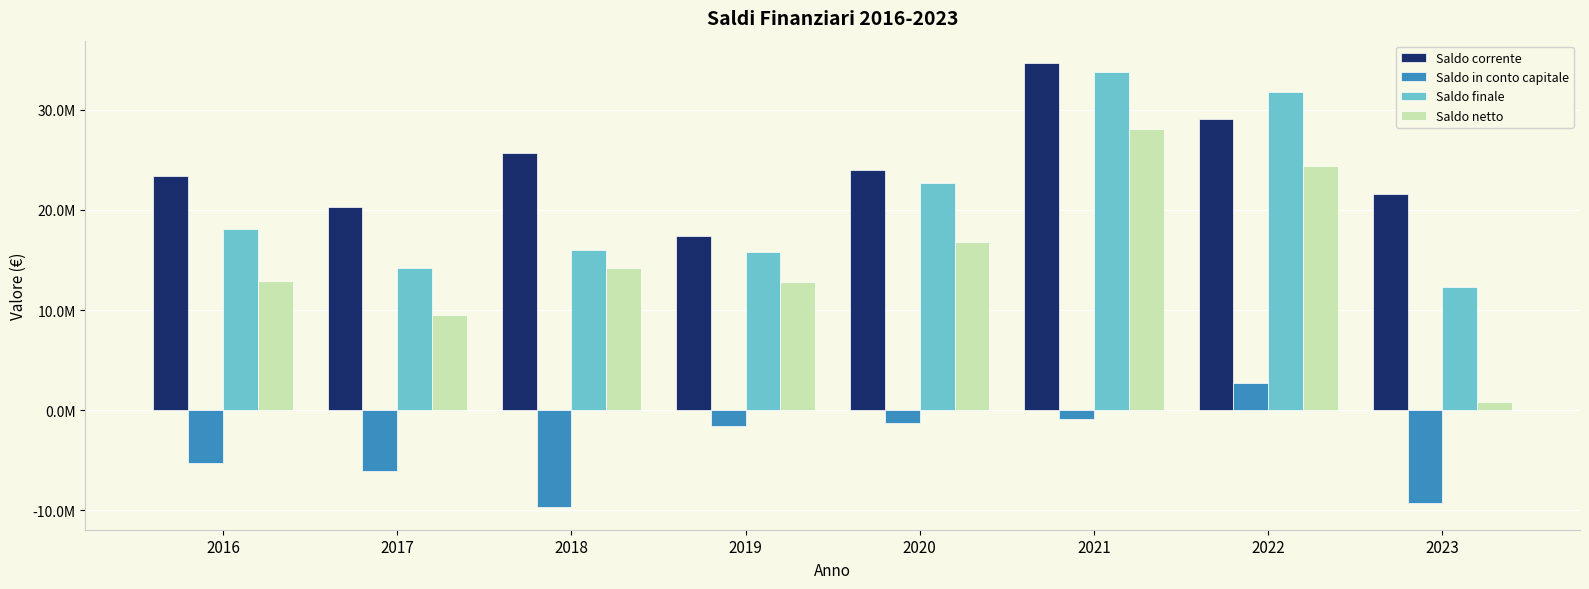

Rank the categories by Saldo in conto capitale value from highest to lowest.

2022, 2021, 2020, 2019, 2016, 2017, 2023, 2018